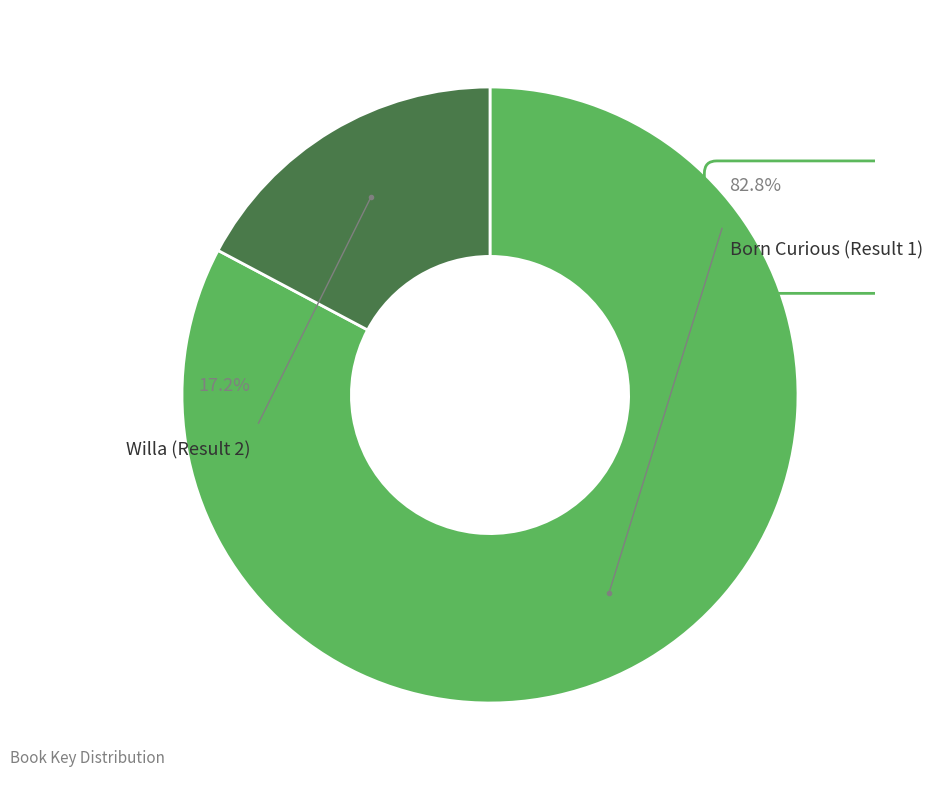

How many slices are in this pie chart?

2